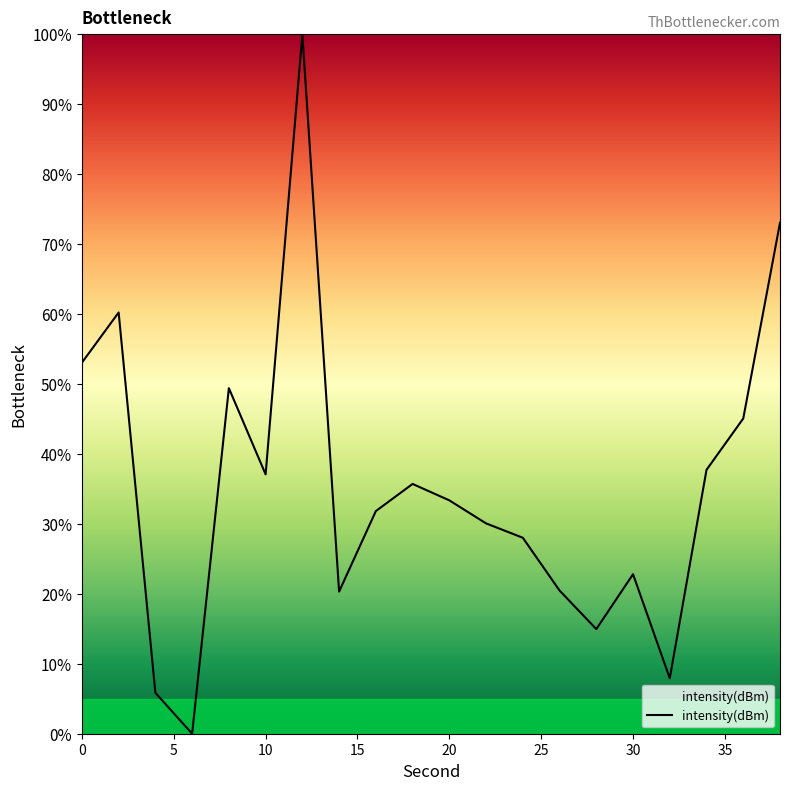

How many positive values are there?

19